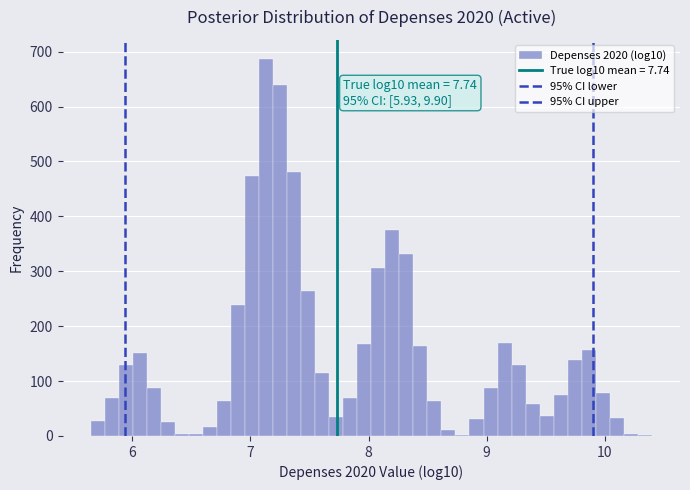

Read against the x-axis, roughly where is the centre of the tallest bar?

7.1